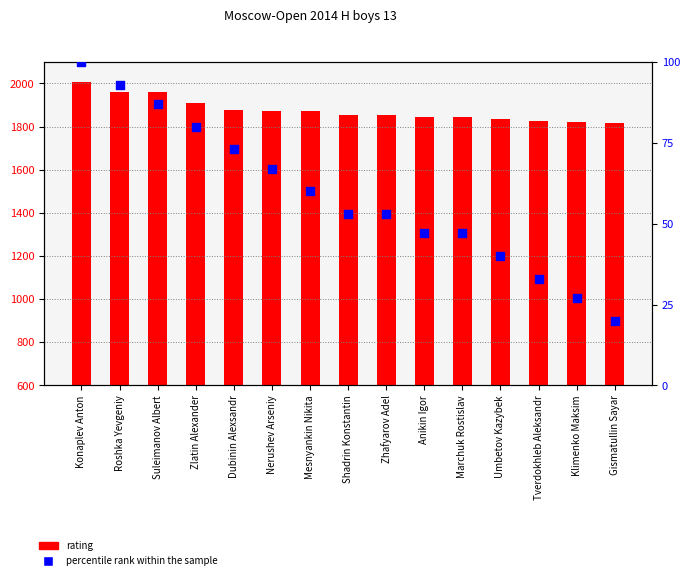

Which series reaches the maximum Y coordinate?

rating